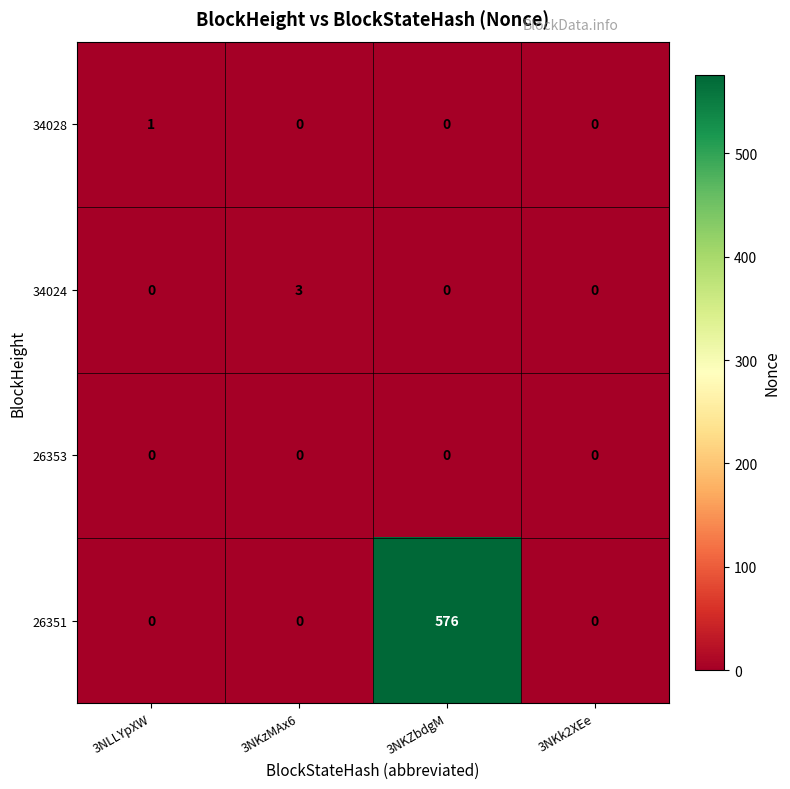

What is the spread (max minus min) of values at 3NKZbdgM?

576